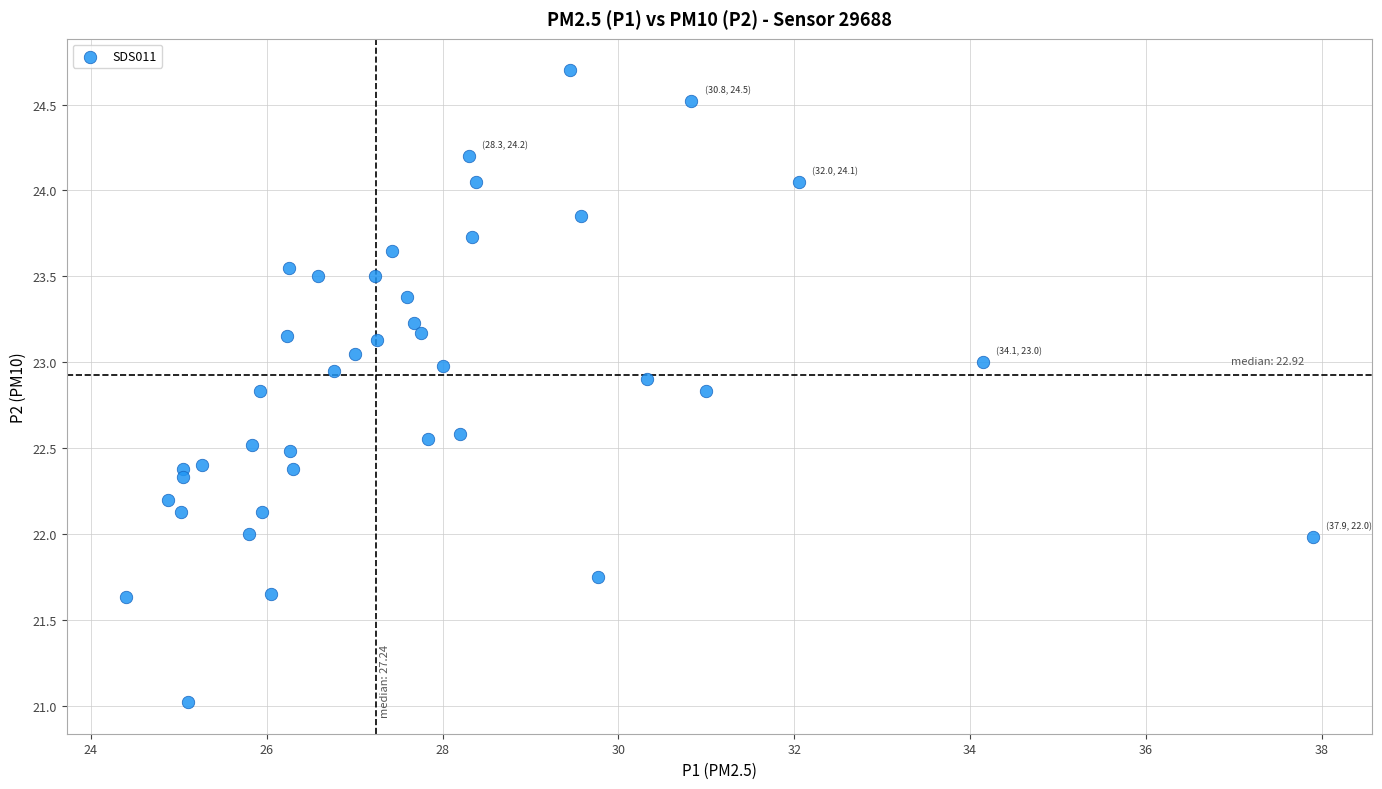

What is the range of X values (max minus min)?

13.5